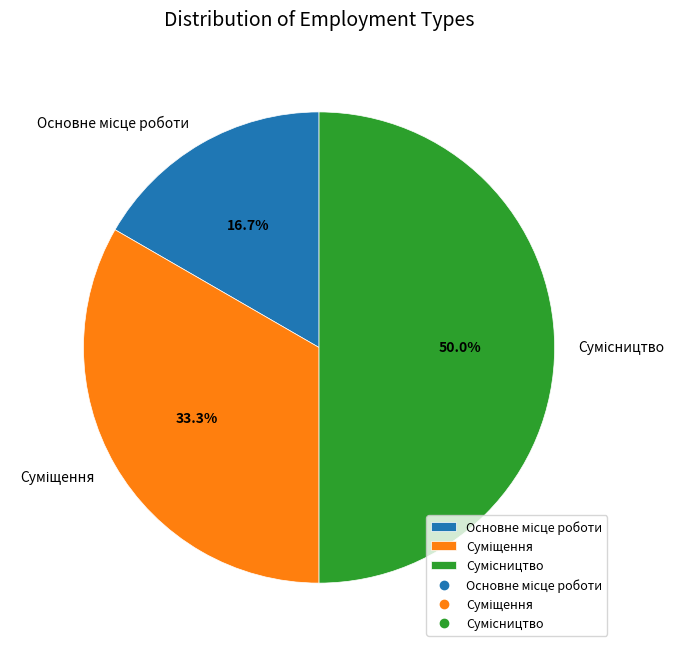

Does Основне місце роботи account for over 50% of the chart?

No